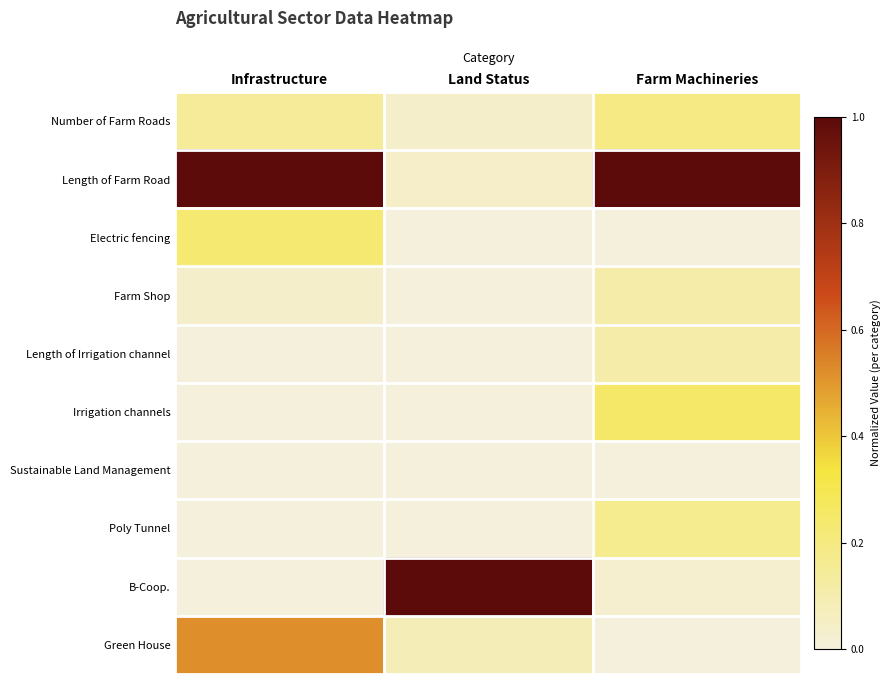

Rank the series at Infrastructure from highest to lowest value.

Length of Farm Road, Green House, Electric fencing, Number of Farm Roads, Farm Shop, Length of Irrigation channel, Irrigation channels, Sustainable Land Management, Poly Tunnel, B-Coop.